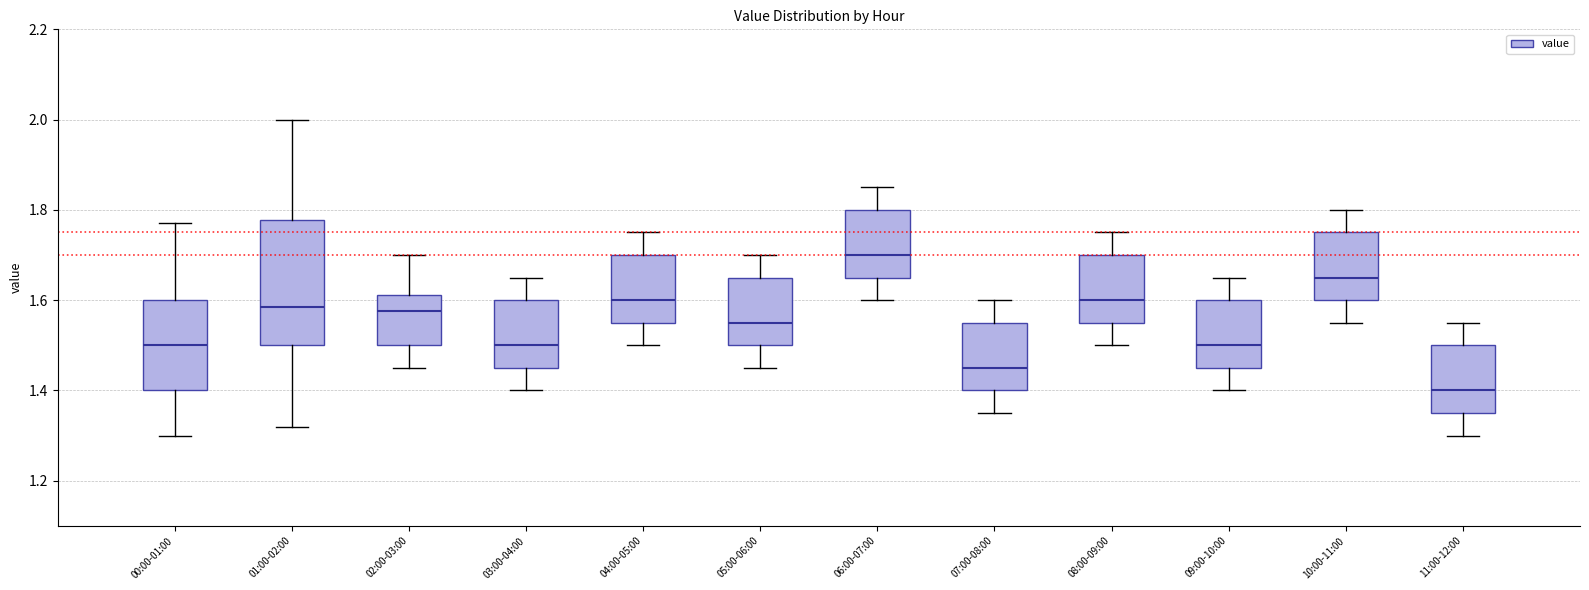

Reading left to right, read every box against the y-axis: the position of its median line, the range the box covers, and the ends of its whiskers. The values are not printed on the chart, so give them approximately, as read against the axis.

00:00-01:00: median 1.50, box 1.40 to 1.60, whiskers 1.30 to 1.78
01:00-02:00: median 1.58, box 1.50 to 1.78, whiskers 1.32 to 2.00
02:00-03:00: median 1.58, box 1.50 to 1.62, whiskers 1.46 to 1.70
03:00-04:00: median 1.50, box 1.46 to 1.60, whiskers 1.40 to 1.66
04:00-05:00: median 1.60, box 1.56 to 1.70, whiskers 1.50 to 1.76
05:00-06:00: median 1.56, box 1.50 to 1.66, whiskers 1.46 to 1.70
06:00-07:00: median 1.70, box 1.66 to 1.80, whiskers 1.60 to 1.86
07:00-08:00: median 1.46, box 1.40 to 1.56, whiskers 1.36 to 1.60
08:00-09:00: median 1.60, box 1.56 to 1.70, whiskers 1.50 to 1.76
09:00-10:00: median 1.50, box 1.46 to 1.60, whiskers 1.40 to 1.66
10:00-11:00: median 1.66, box 1.60 to 1.76, whiskers 1.56 to 1.80
11:00-12:00: median 1.40, box 1.36 to 1.50, whiskers 1.30 to 1.56